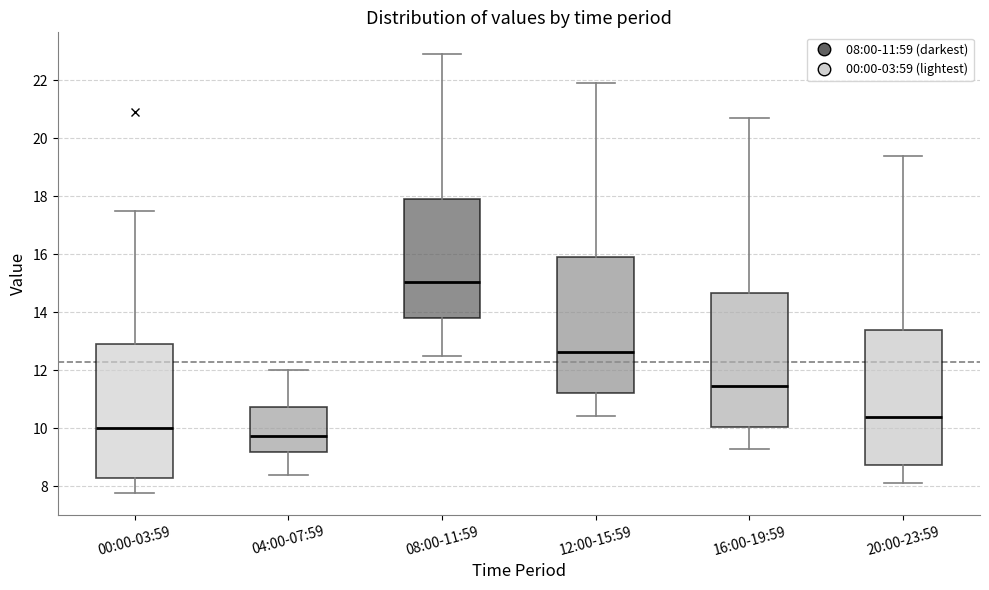

Reading left to right, transcribe this box plot: for each box, give where its median line is, the range the box spans, and where its two whiskers end, as read against the y-axis. The values are not printed on the chart, so give them approximately, as read against the axis.

00:00-03:59: median 10.0, box 8.2 to 13.0, whiskers 7.8 to 17.6
04:00-07:59: median 9.8, box 9.2 to 10.8, whiskers 8.4 to 12.0
08:00-11:59: median 15.0, box 13.8 to 18.0, whiskers 12.6 to 23.0
12:00-15:59: median 12.6, box 11.2 to 16.0, whiskers 10.4 to 22.0
16:00-19:59: median 11.4, box 10.0 to 14.6, whiskers 9.4 to 20.8
20:00-23:59: median 10.4, box 8.8 to 13.4, whiskers 8.2 to 19.4